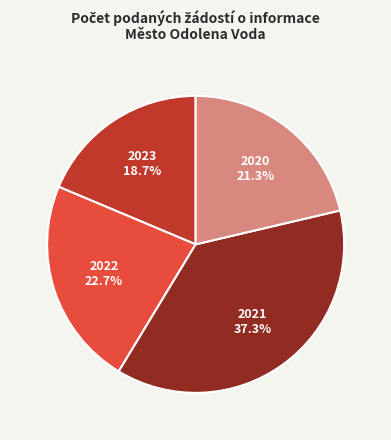

Which has a higher value, 2022 or 2023?

2022